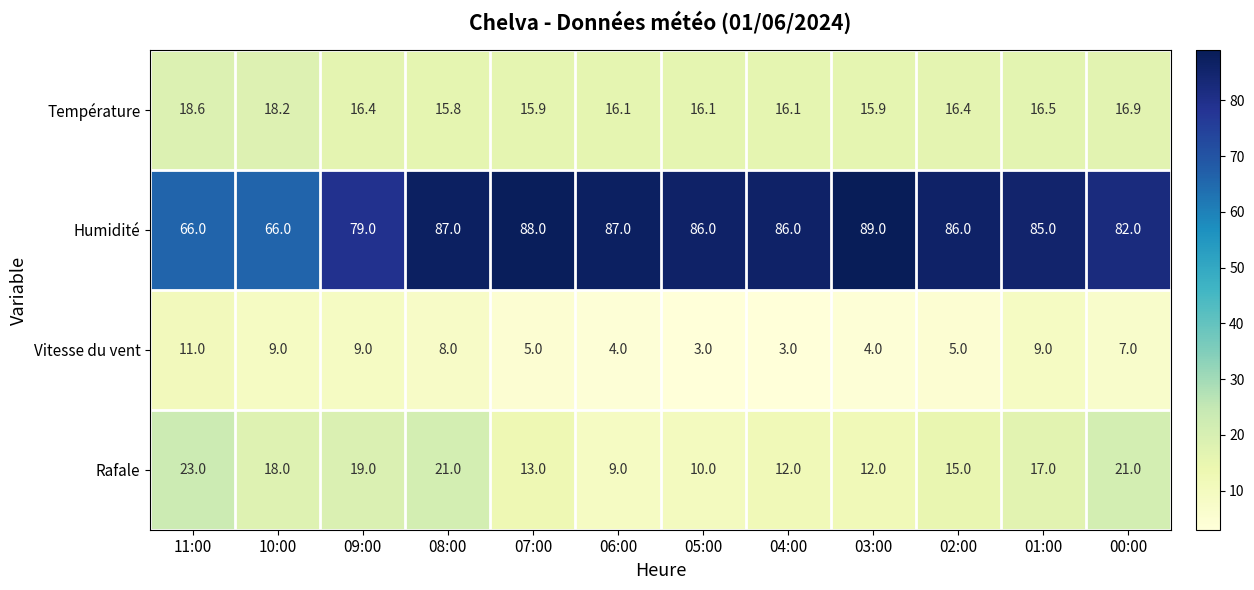

Which category has the highest value in the Vitesse du vent series?

11:00